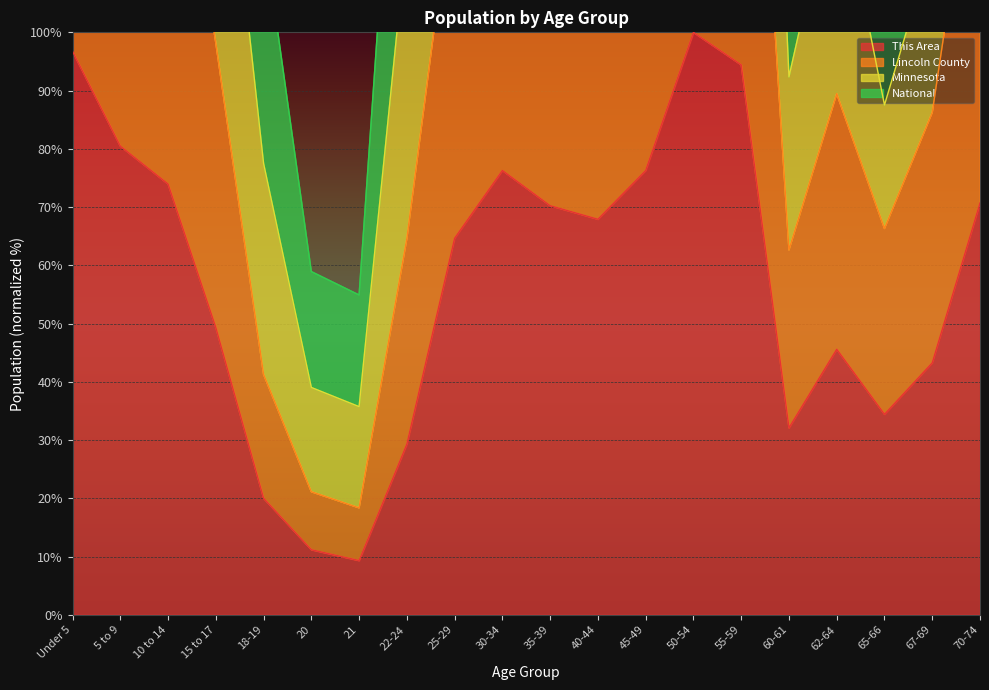

What is the lowest value of the This Area series?

9.3